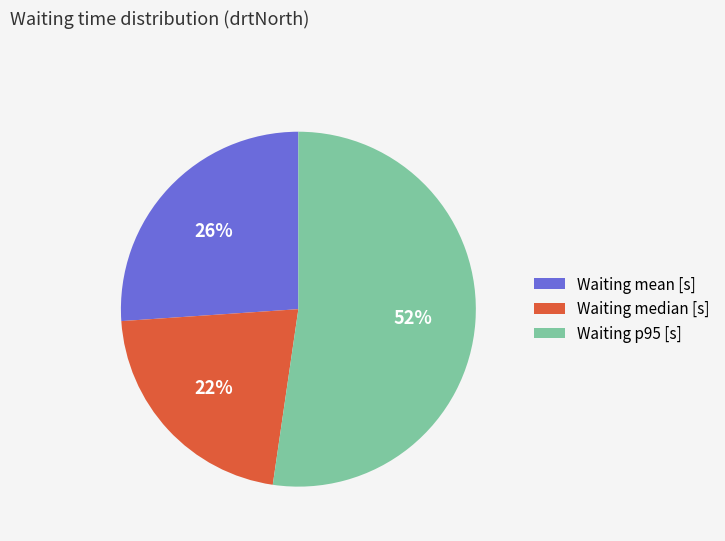

Between Waiting p95 [s] and Waiting median [s], which is larger?

Waiting p95 [s]